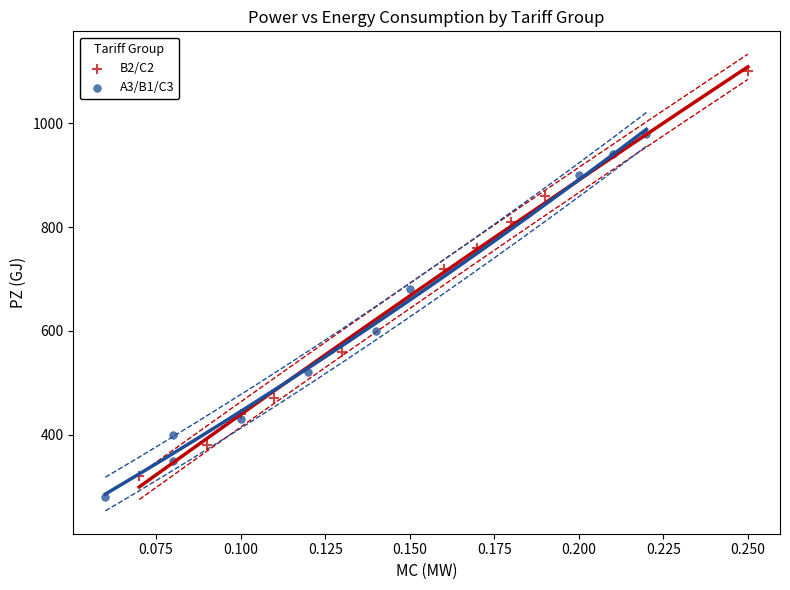

Which series reaches the minimum Y coordinate?

A3/B1/C3